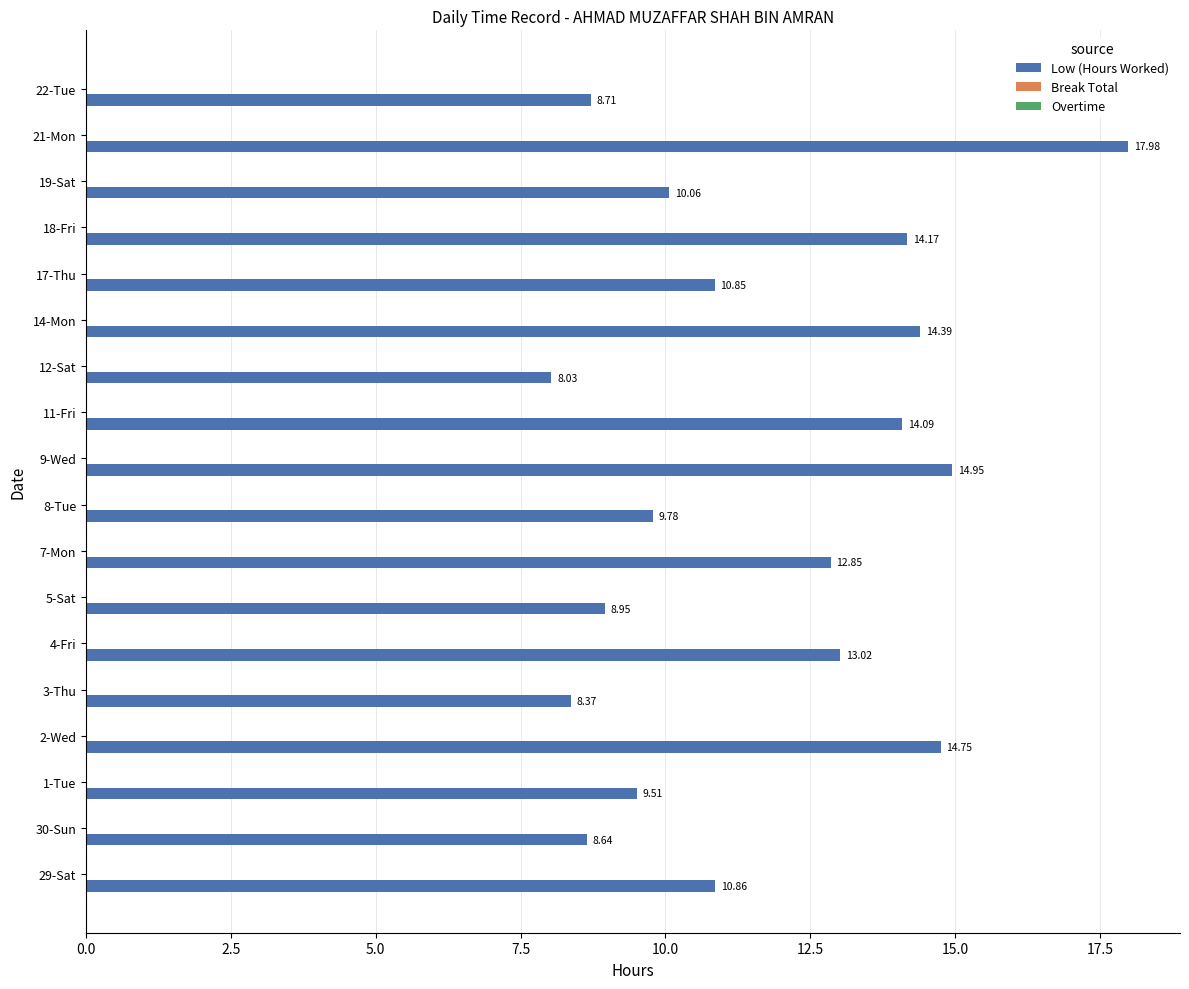

List the labels in order of value, largest first.

21-Mon, 9-Wed, 2-Wed, 14-Mon, 18-Fri, 11-Fri, 4-Fri, 7-Mon, 29-Sat, 17-Thu, 19-Sat, 8-Tue, 1-Tue, 5-Sat, 22-Tue, 30-Sun, 3-Thu, 12-Sat